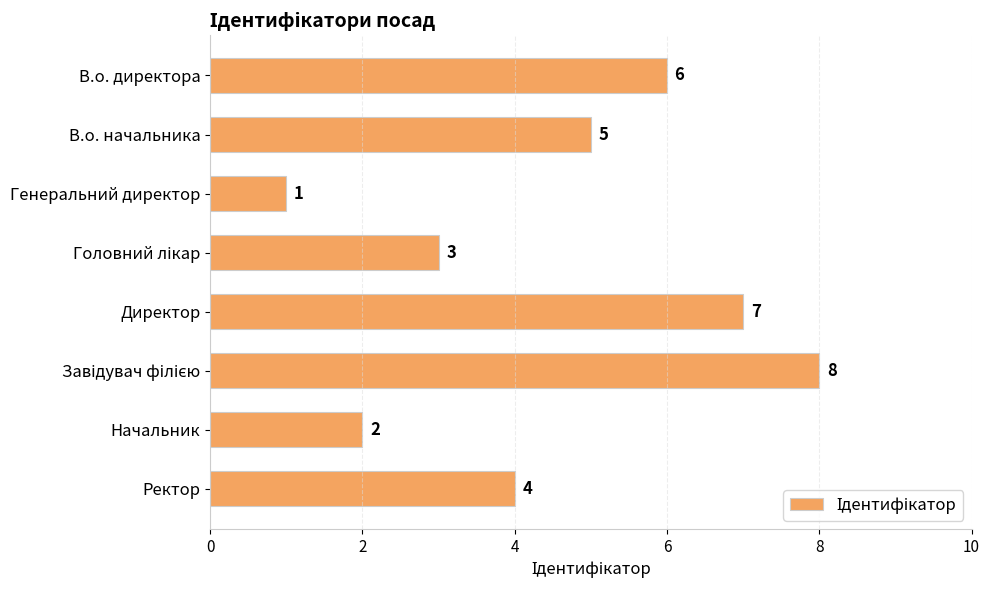

How many series are shown in this chart?

1